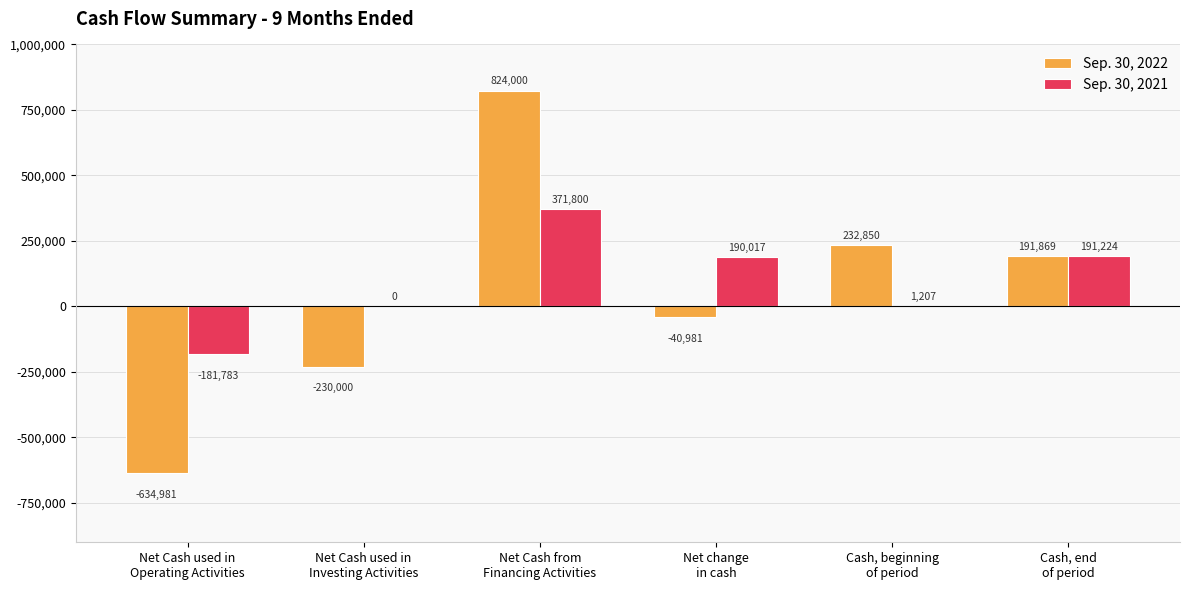

Reading right to left, what are all the values shown in this chart?

Sep. 30, 2022: Cash, end
of period=191869	Cash, beginning
of period=232850	Net change
in cash=-40981	Net Cash from
Financing Activities=824000	Net Cash used in
Investing Activities=-230000	Net Cash used in
Operating Activities=-634981
Sep. 30, 2021: Cash, end
of period=191224	Cash, beginning
of period=1207	Net change
in cash=190017	Net Cash from
Financing Activities=371800	Net Cash used in
Investing Activities=0	Net Cash used in
Operating Activities=-181783